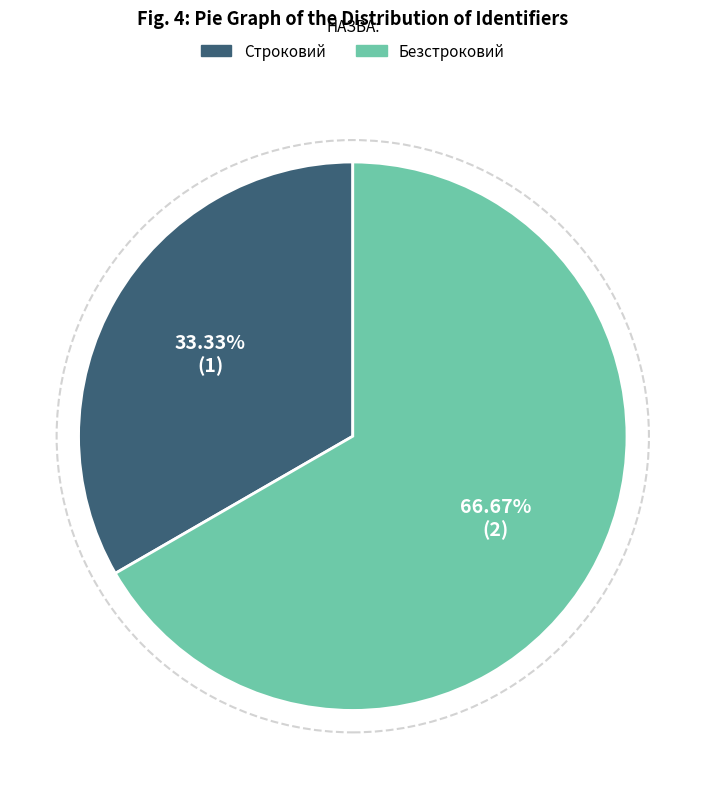

Count the number of slices in the pie.

2